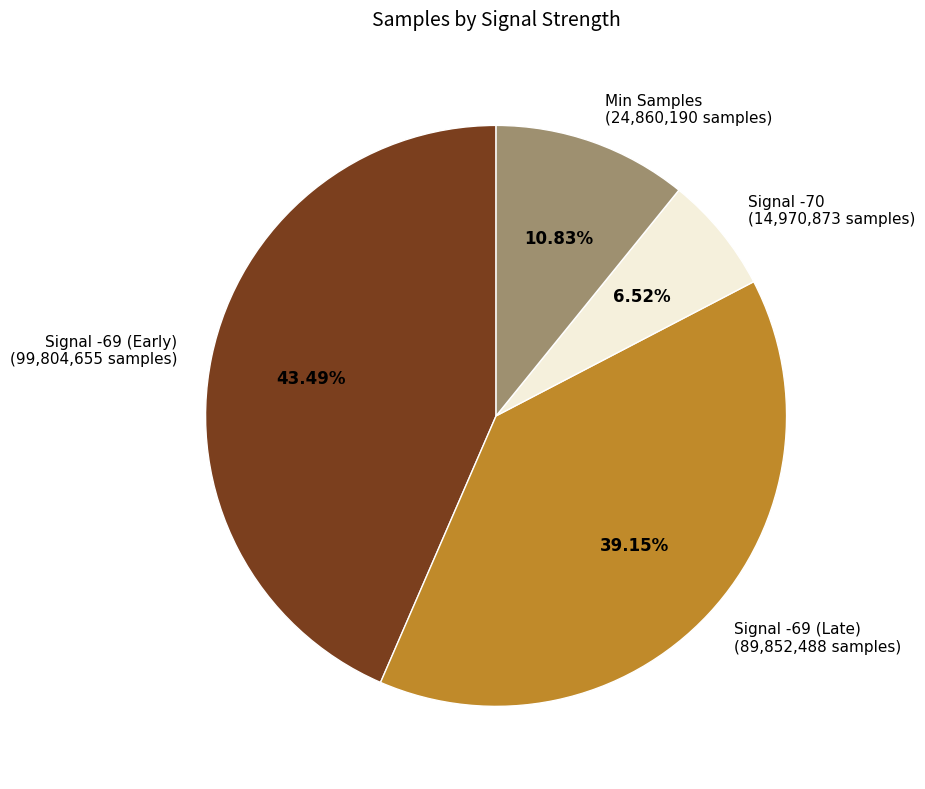

What is the ratio of the value at Signal -69 (Early) (99,804,655 samples) to the value at Signal -69 (Late) (89,852,488 samples)?

1.1